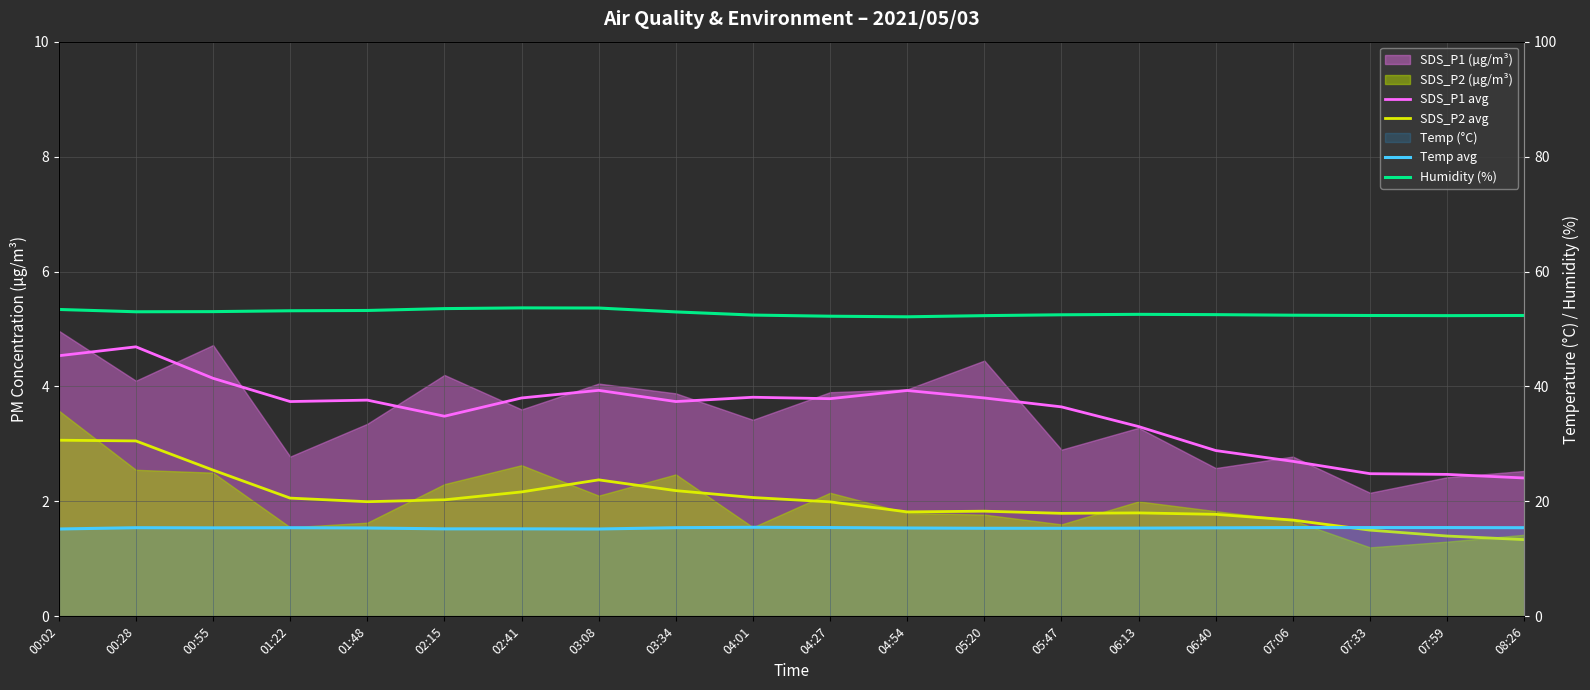

At which category is the sum across all series the highest?

00:02